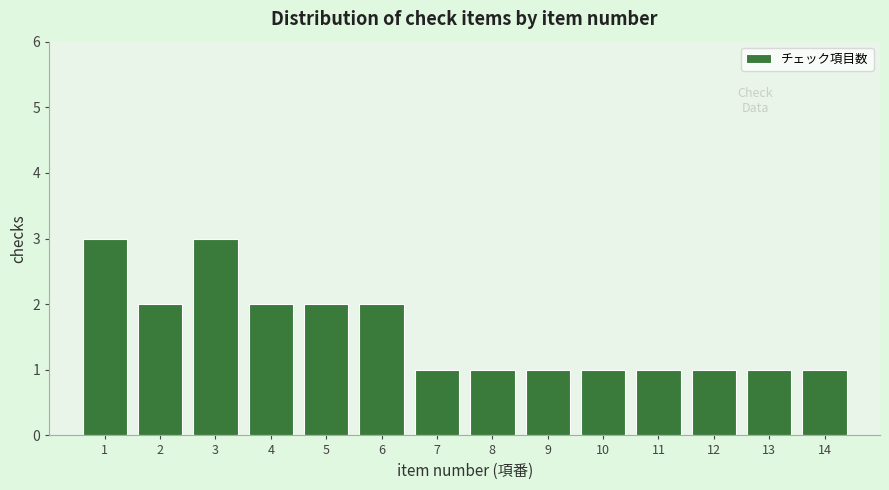

Reading left to right, what are all the values shown in this chart?

1=3	2=2	3=3	4=2	5=2	6=2	7=1	8=1	9=1	10=1	11=1	12=1	13=1	14=1